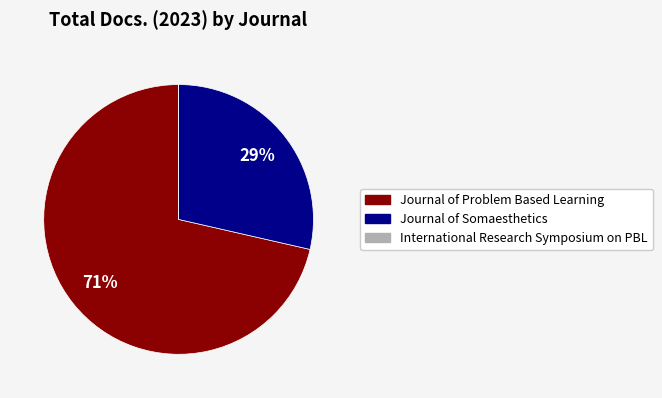

Is there any slice that represents more than half of the pie?

Yes